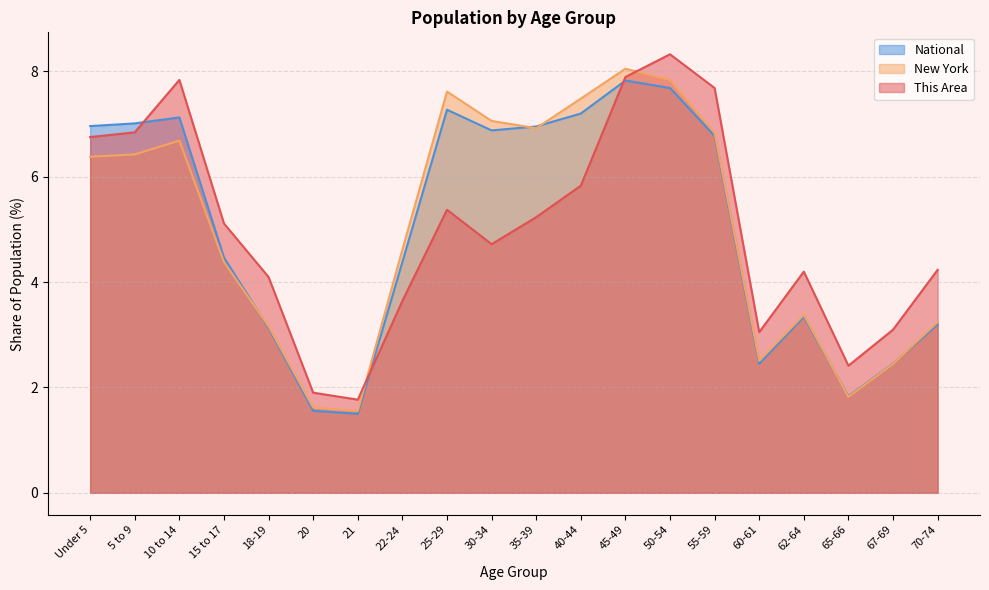

What is the minimum value shown in the chart?

1.5